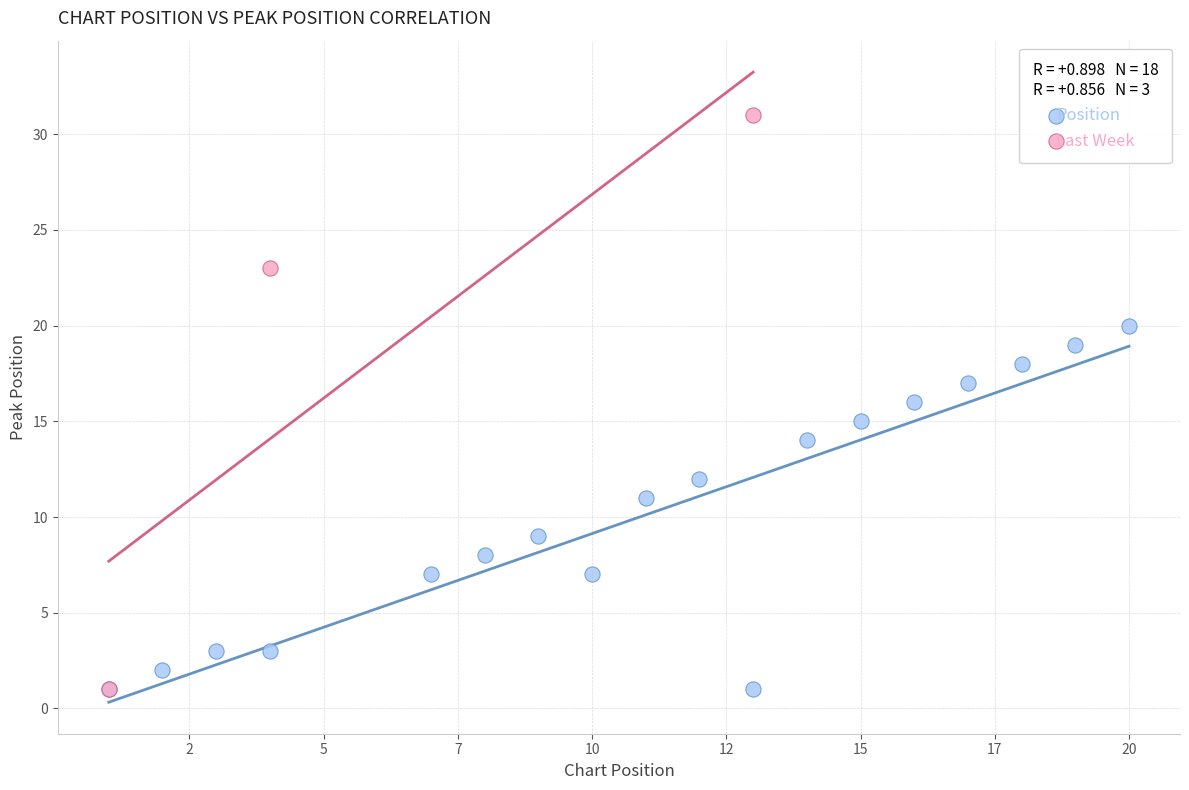

Which series contains the highest Y value?

Last Week